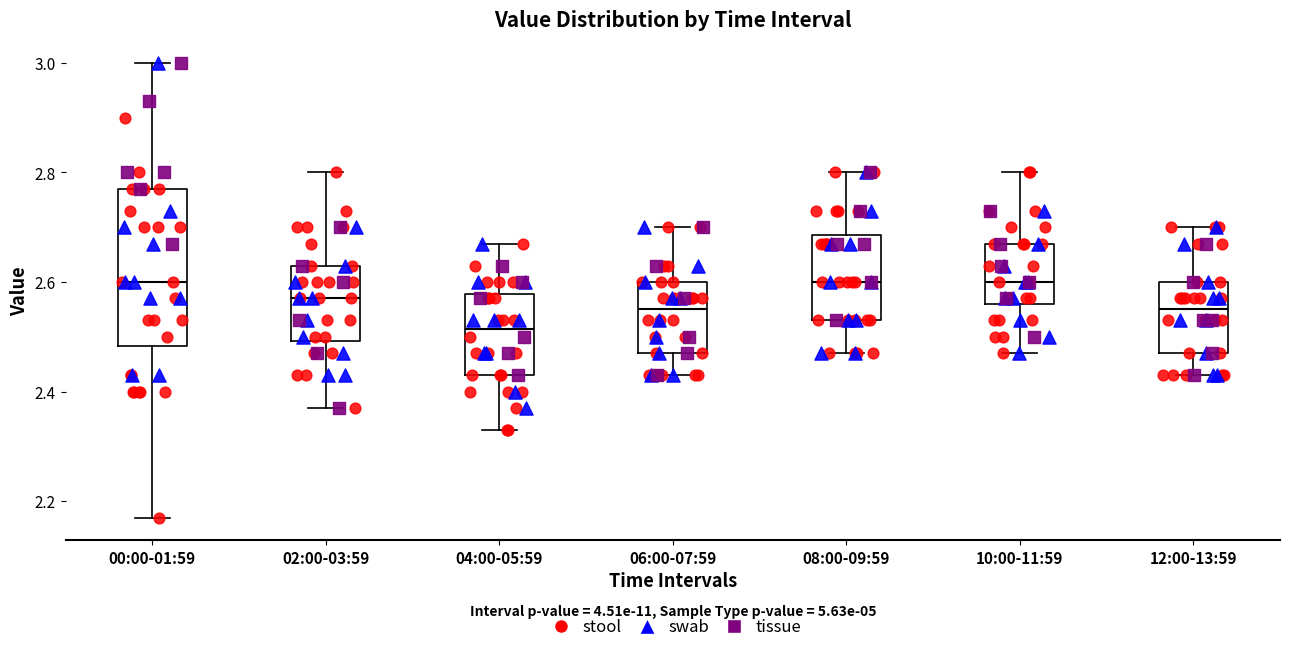

Reading left to right, read every box against the y-axis: the position of its median line, the range the box covers, and the ends of its whiskers. The values are not printed on the chart, so give them approximately, as read against the axis.

00:00-01:59: median 2.60, box 2.48 to 2.78, whiskers 2.18 to 3.00
02:00-03:59: median 2.58, box 2.50 to 2.64, whiskers 2.38 to 2.80
04:00-05:59: median 2.52, box 2.44 to 2.58, whiskers 2.34 to 2.68
06:00-07:59: median 2.56, box 2.48 to 2.60, whiskers 2.44 to 2.70
08:00-09:59: median 2.60, box 2.54 to 2.68, whiskers 2.48 to 2.80
10:00-11:59: median 2.60, box 2.56 to 2.68, whiskers 2.48 to 2.80
12:00-13:59: median 2.56, box 2.48 to 2.60, whiskers 2.44 to 2.70